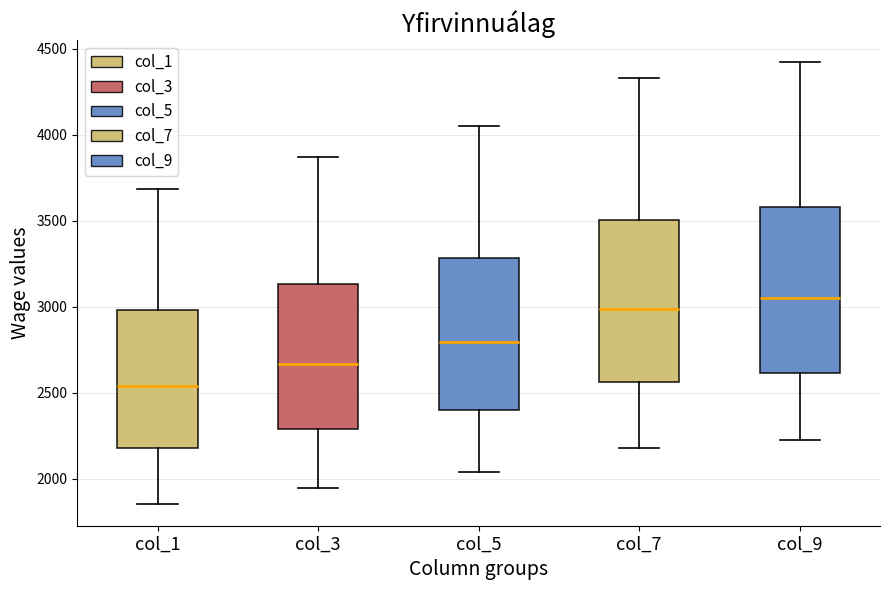

Where does the upper whisker of the box for col_5 end on the y-axis? The values are not printed on the chart, so give them approximately, as read against the axis.

4050